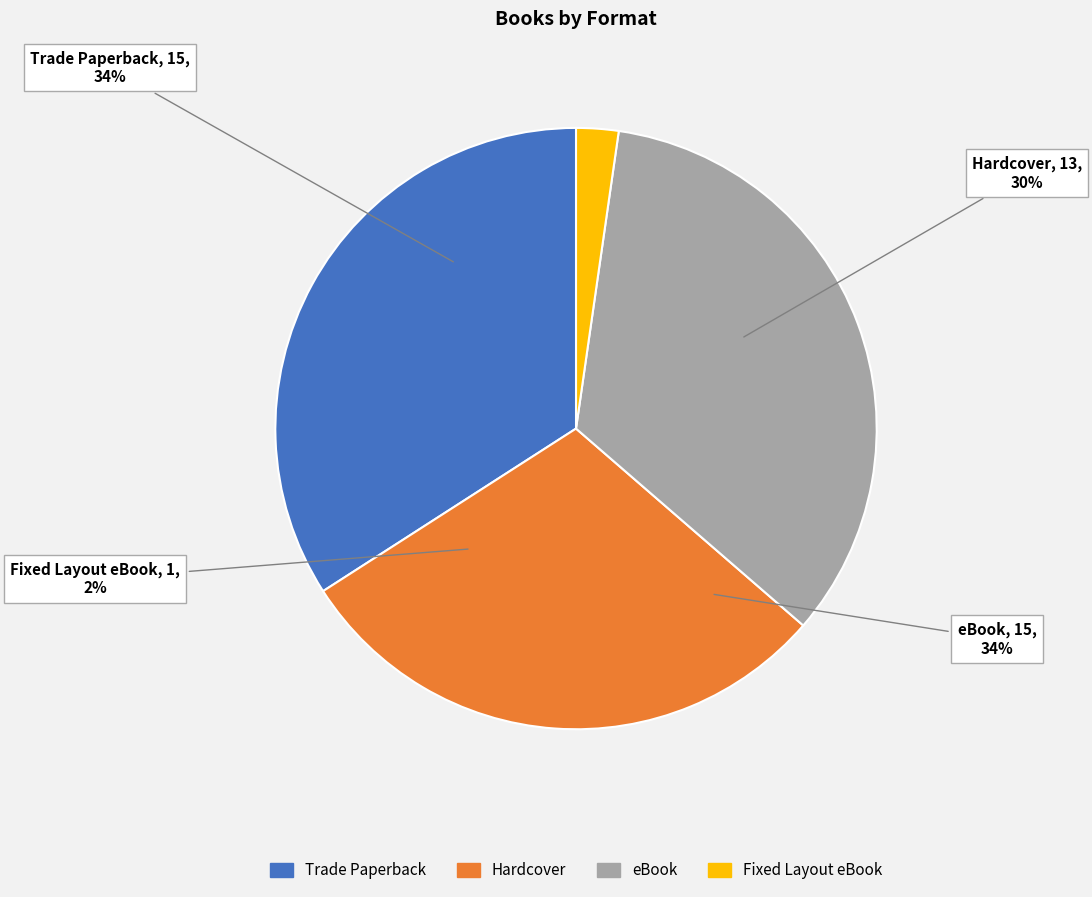

To the nearest percent, what is the difference between the largest and smallest slice percentages?

32%